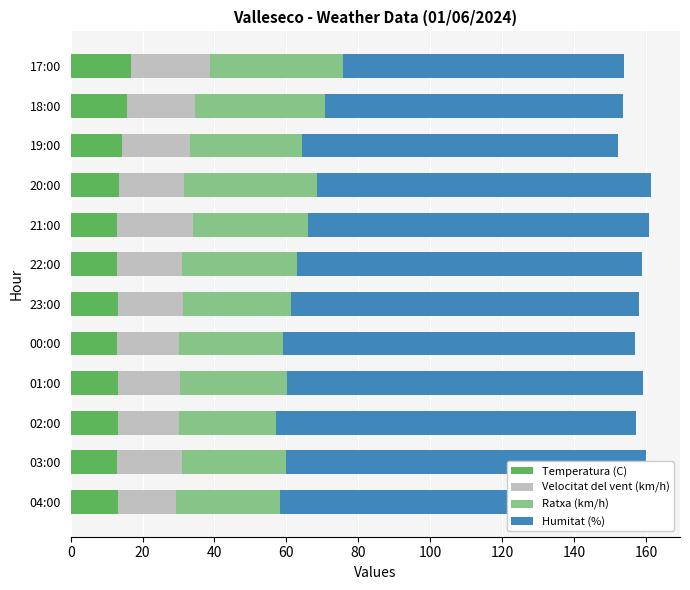

Which series changed the most between 22:00 and 19:00?

Humitat (%)